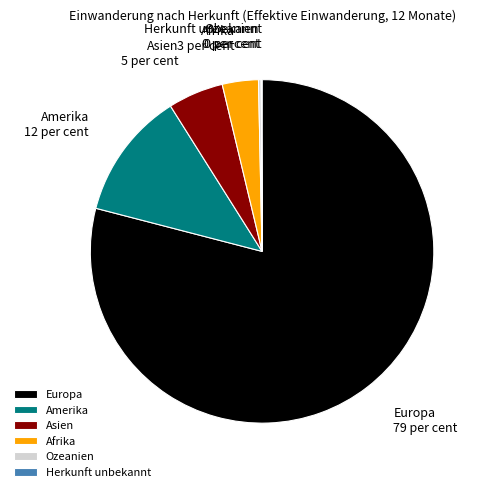

Approximately how many times larger is the value at Europa compared to Amerika?

6.6